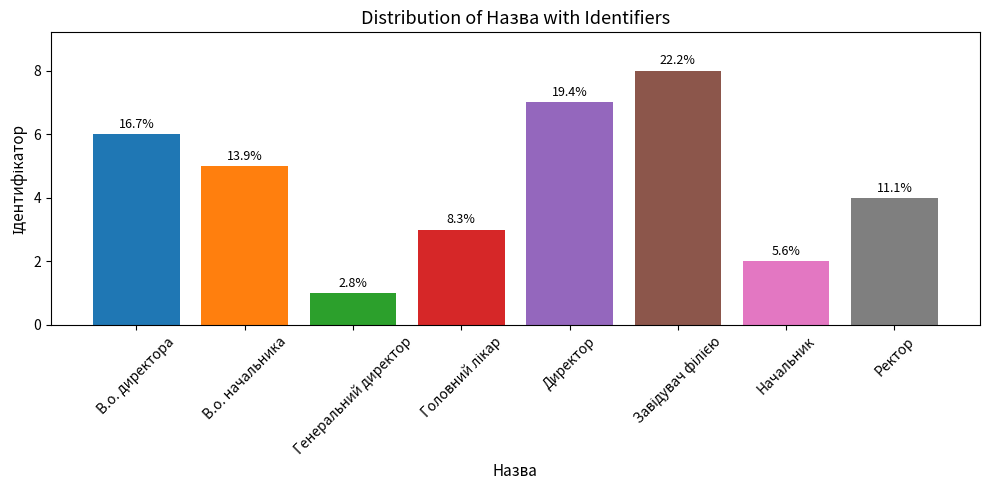

What is the label of the 1st bar from the right?

Ректор